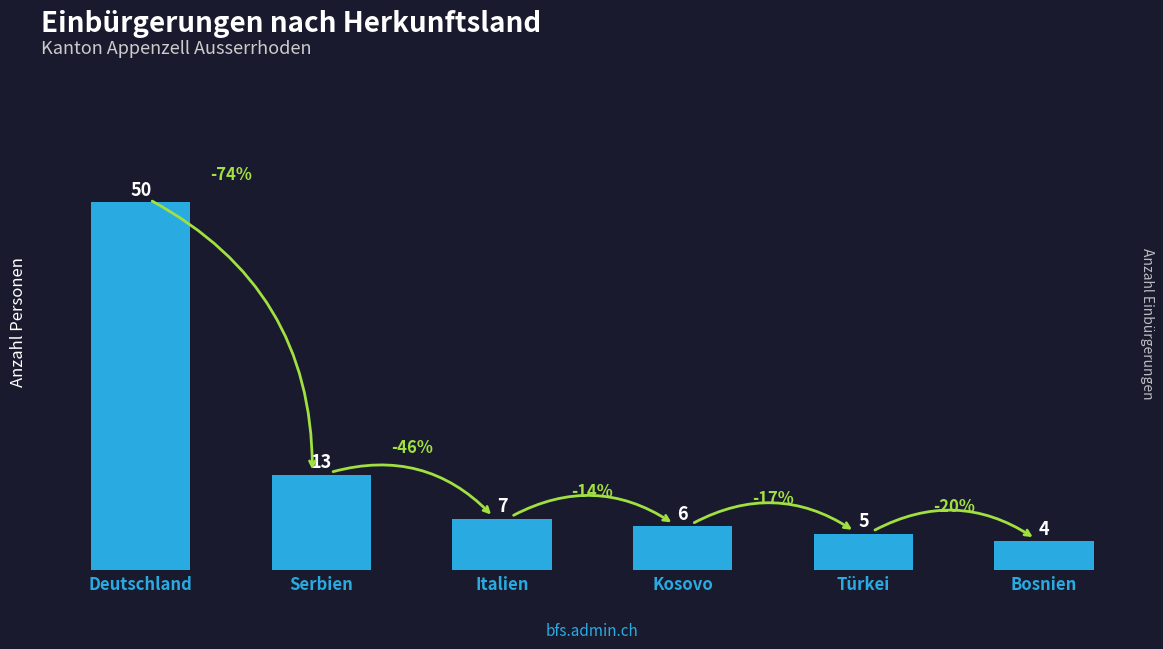

What is the change in value from Türkei to Bosnien?

-1